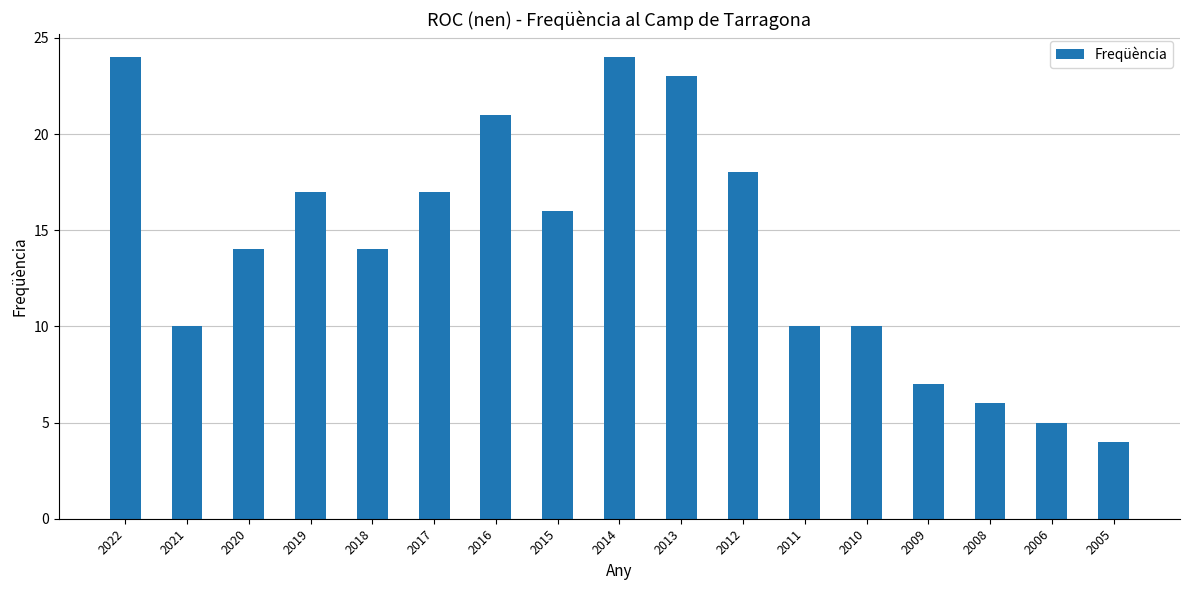

Which label corresponds to the smallest value in the chart?

2005